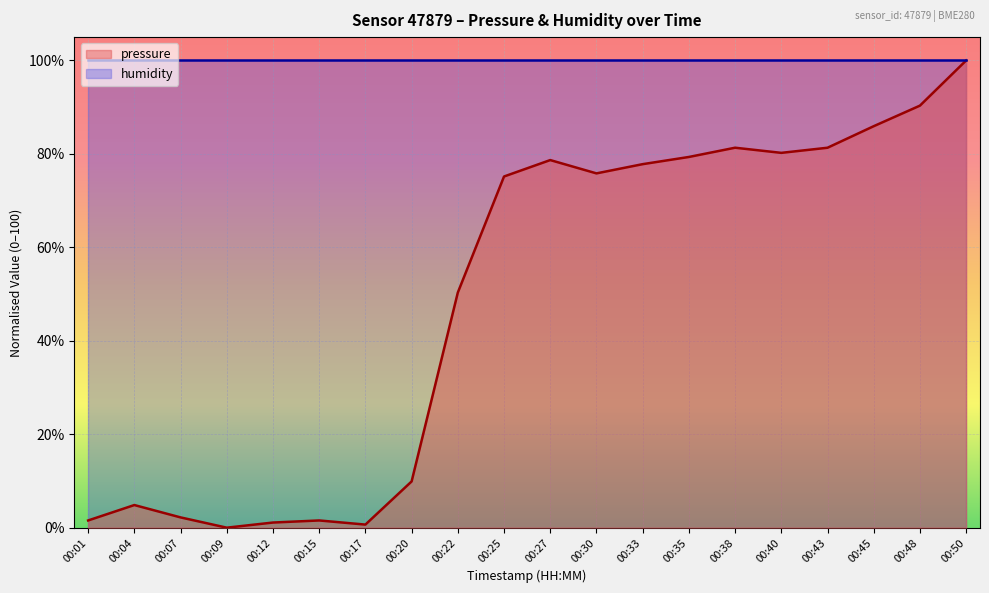

Is the value of pressure at 00:12 greater than the value of humidity at 00:20?

No